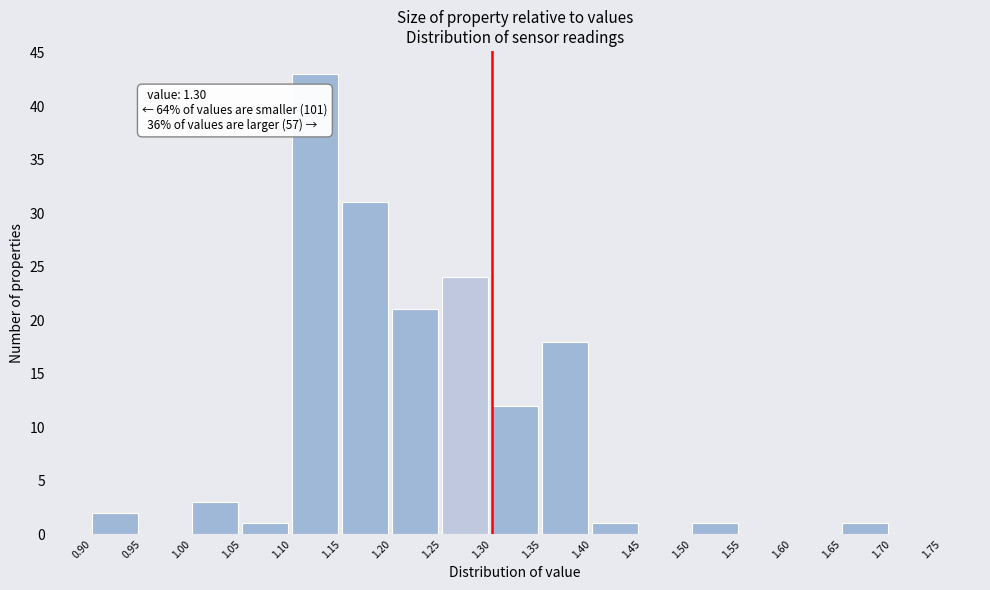

Which range on the x-axis has the tallest bar?

1.10 to 1.15